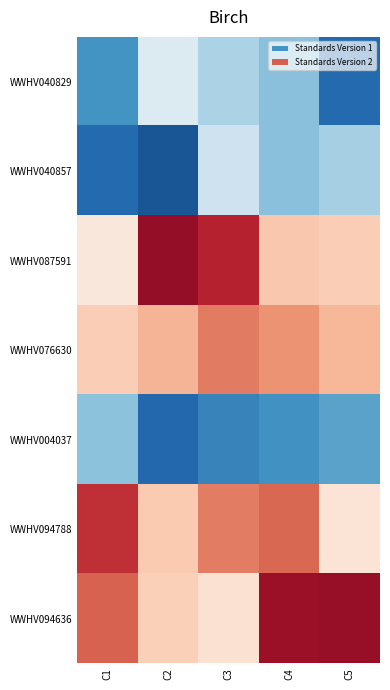

Which series changed the most between C3 and C5?

WWHV094636